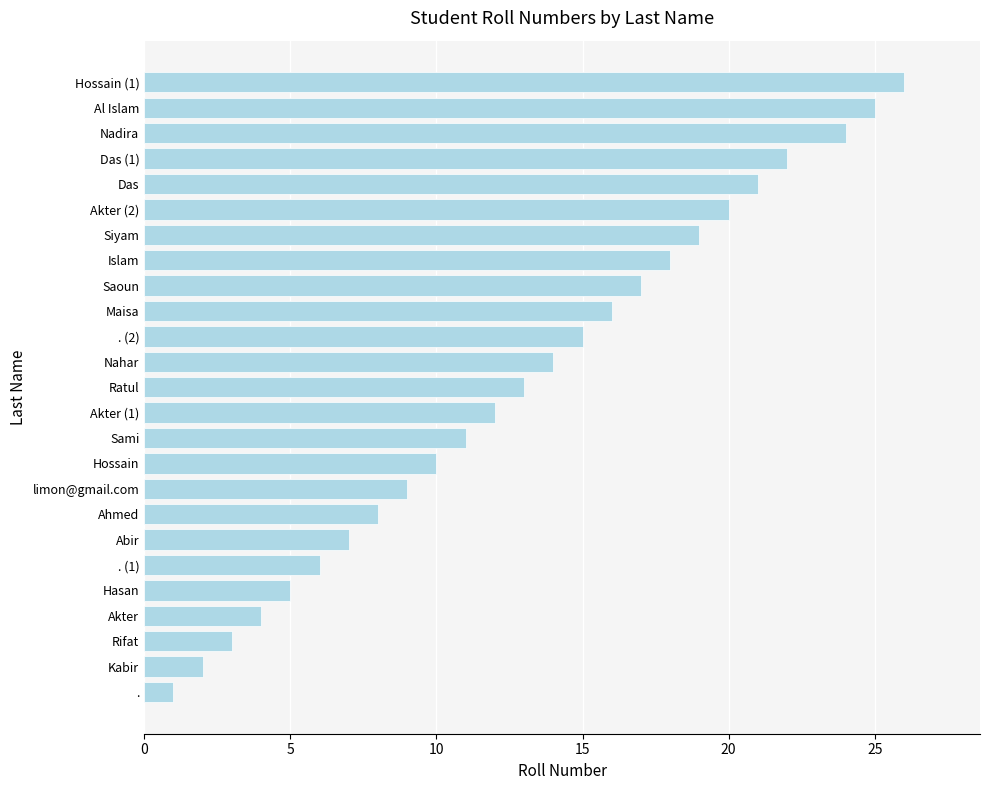

The value at limon@gmail.com is 9. True or false?

True